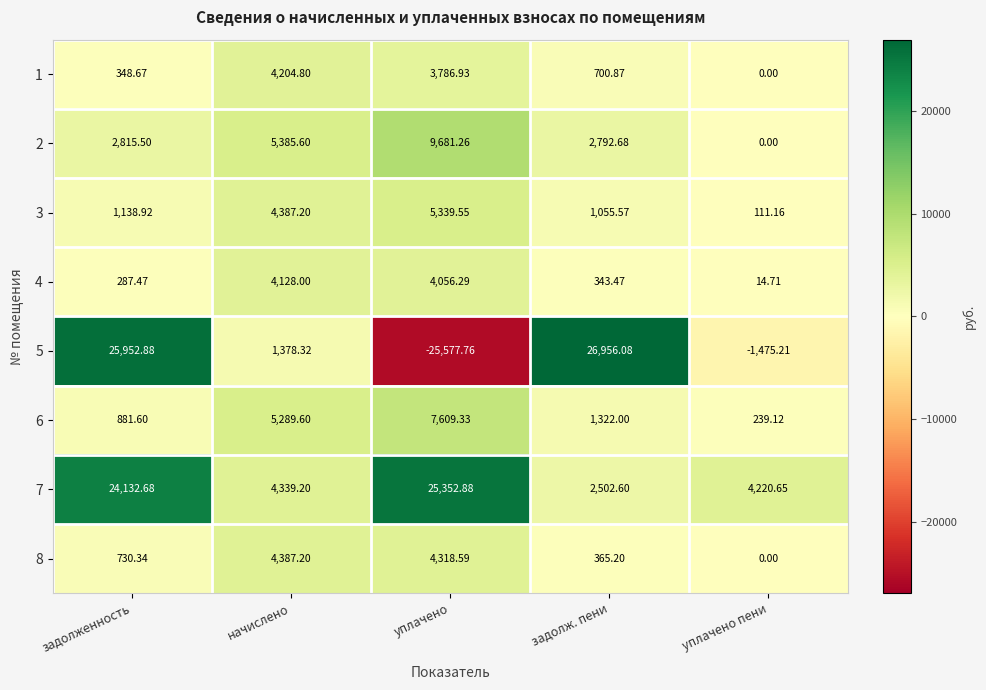

Where does the 8 series first go above 730?

задолженность